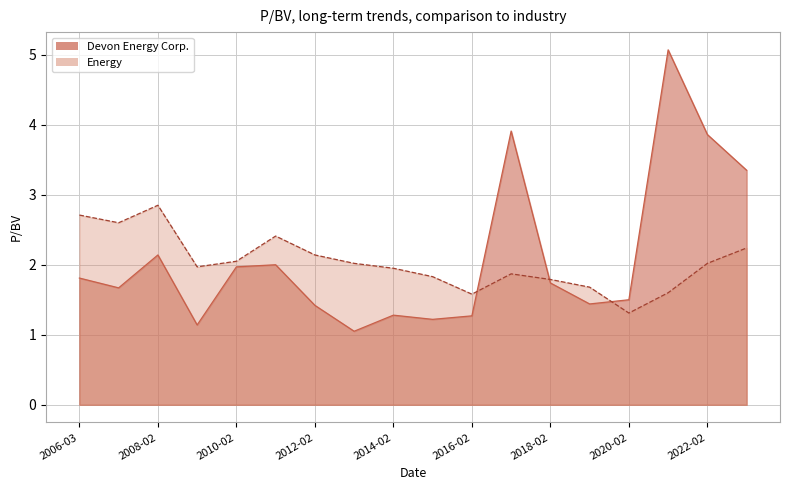

How many lines are shown in the chart?

2